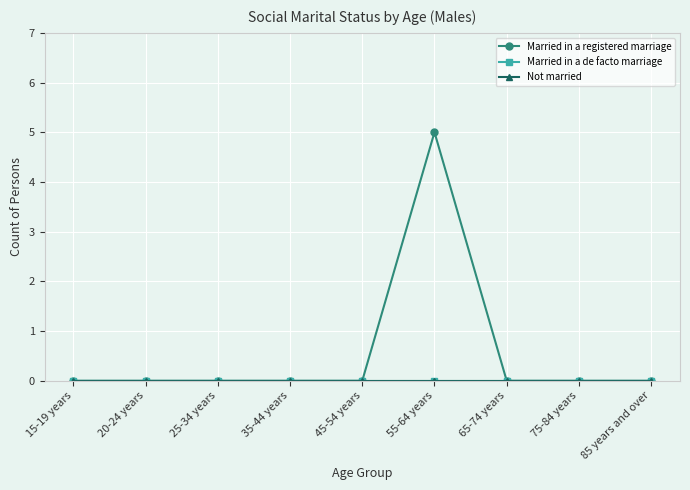

Does the chart have visible grid lines?

Yes